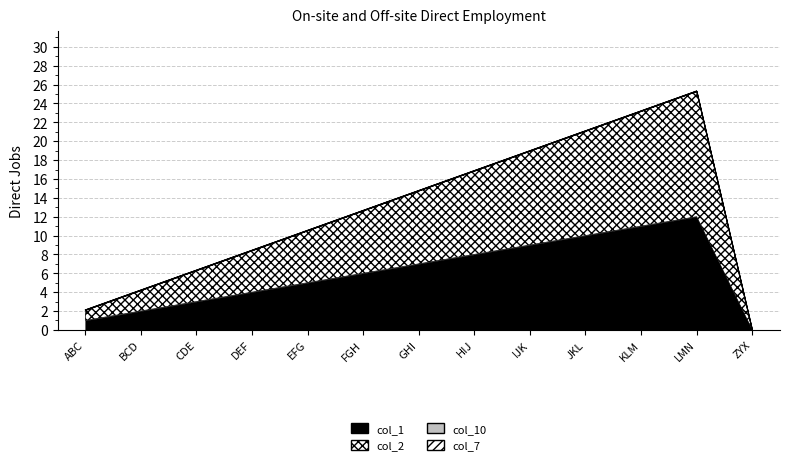

What is the maximum value for col_2?

13.3